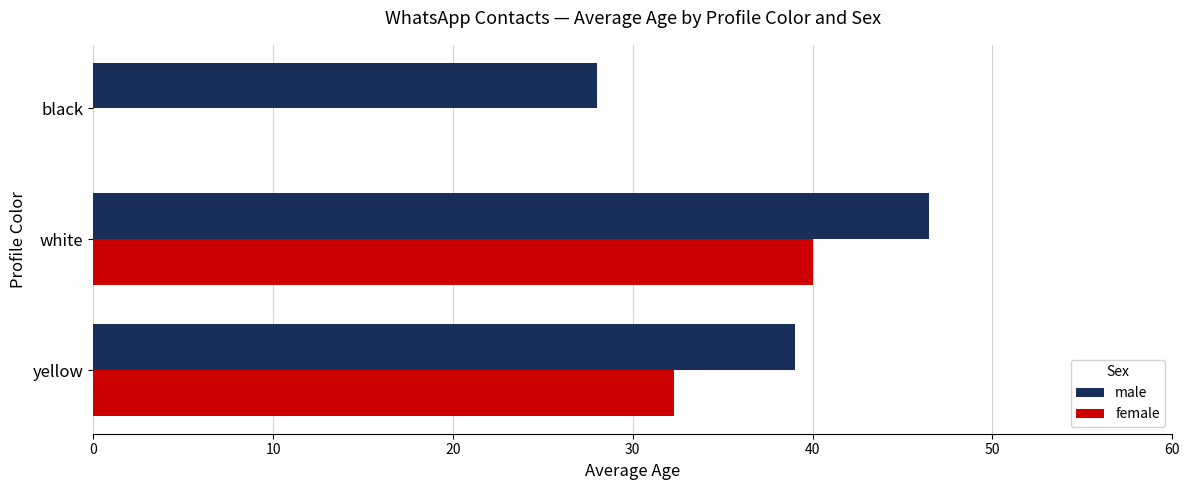

Is the value of female at black greater than the value of male at black?

No